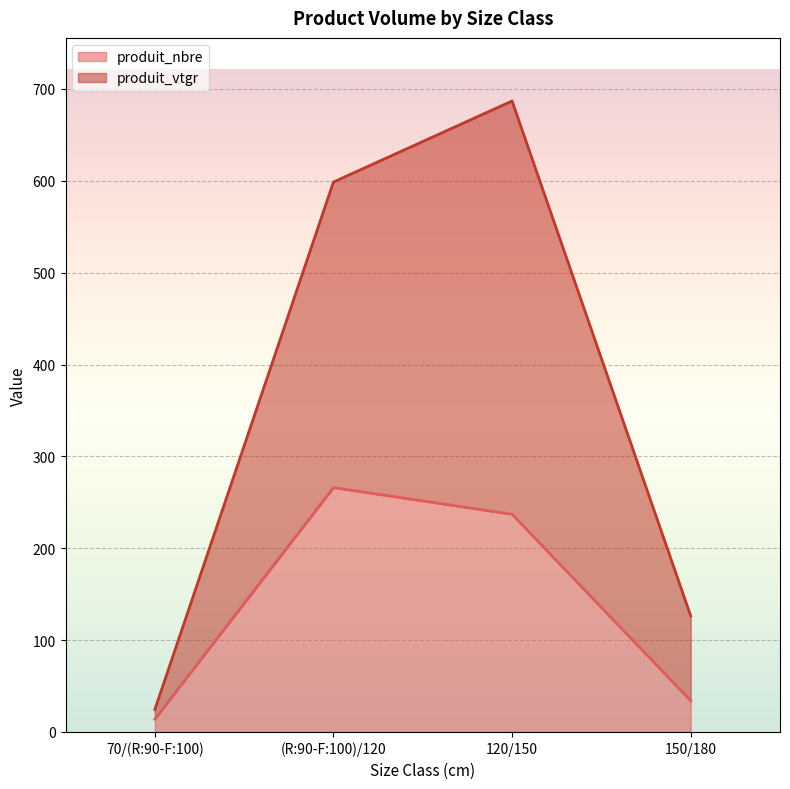

What is the difference between the highest and lowest values at (R:90-F:100)/120?

332.6